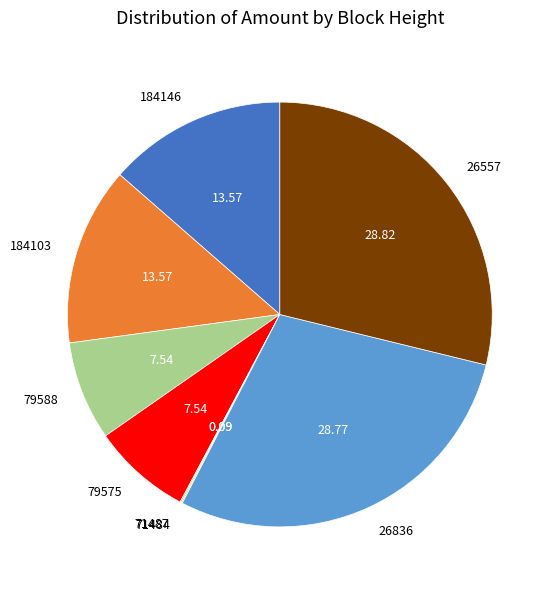

Is there any slice that represents more than half of the pie?

No